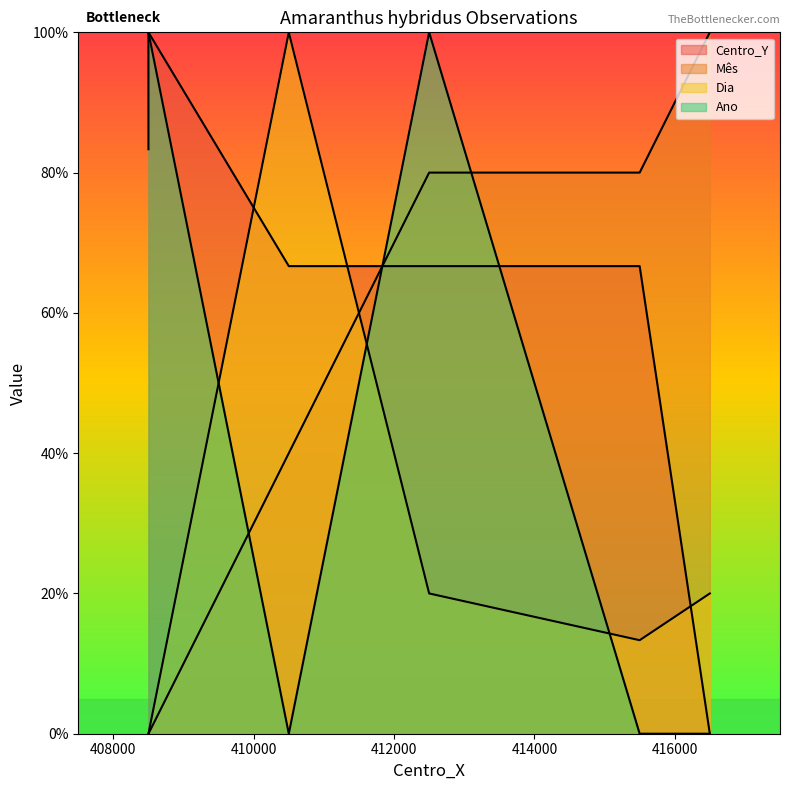

How many data points in Mês are above 80?

1